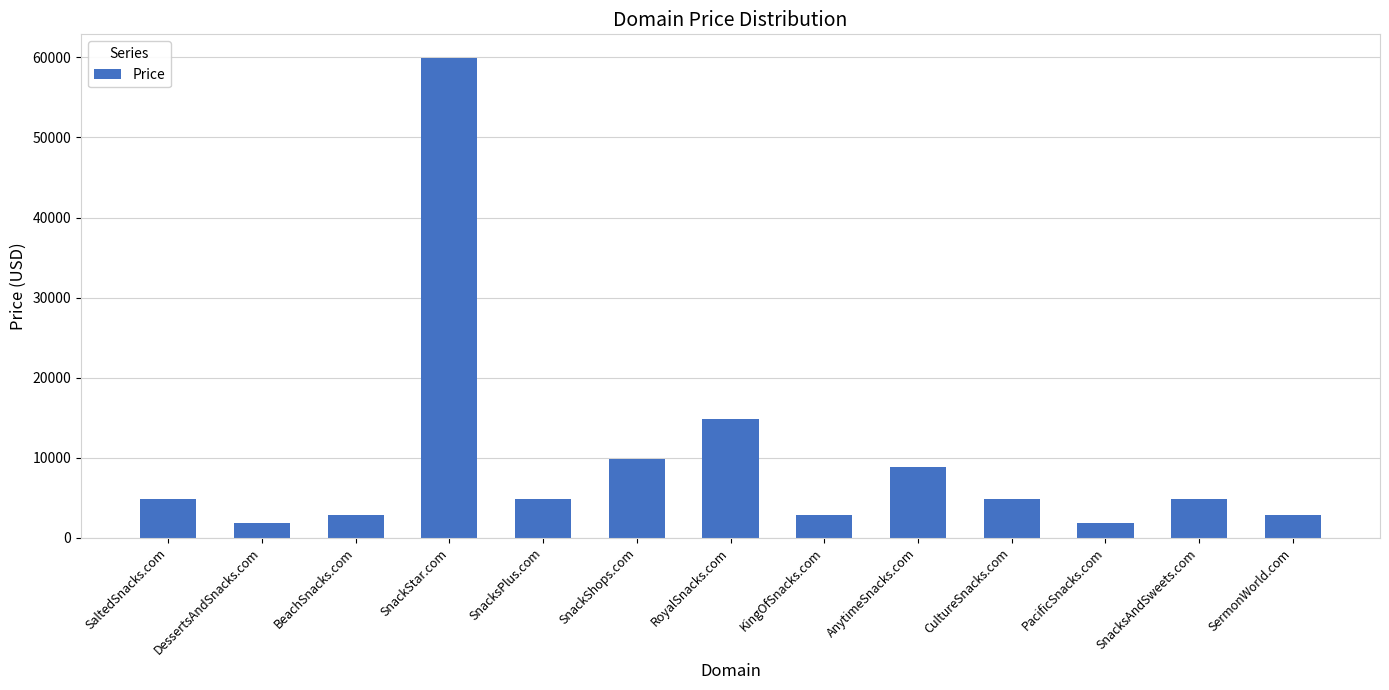

What is the label of the 7th bar from the right?

RoyalSnacks.com